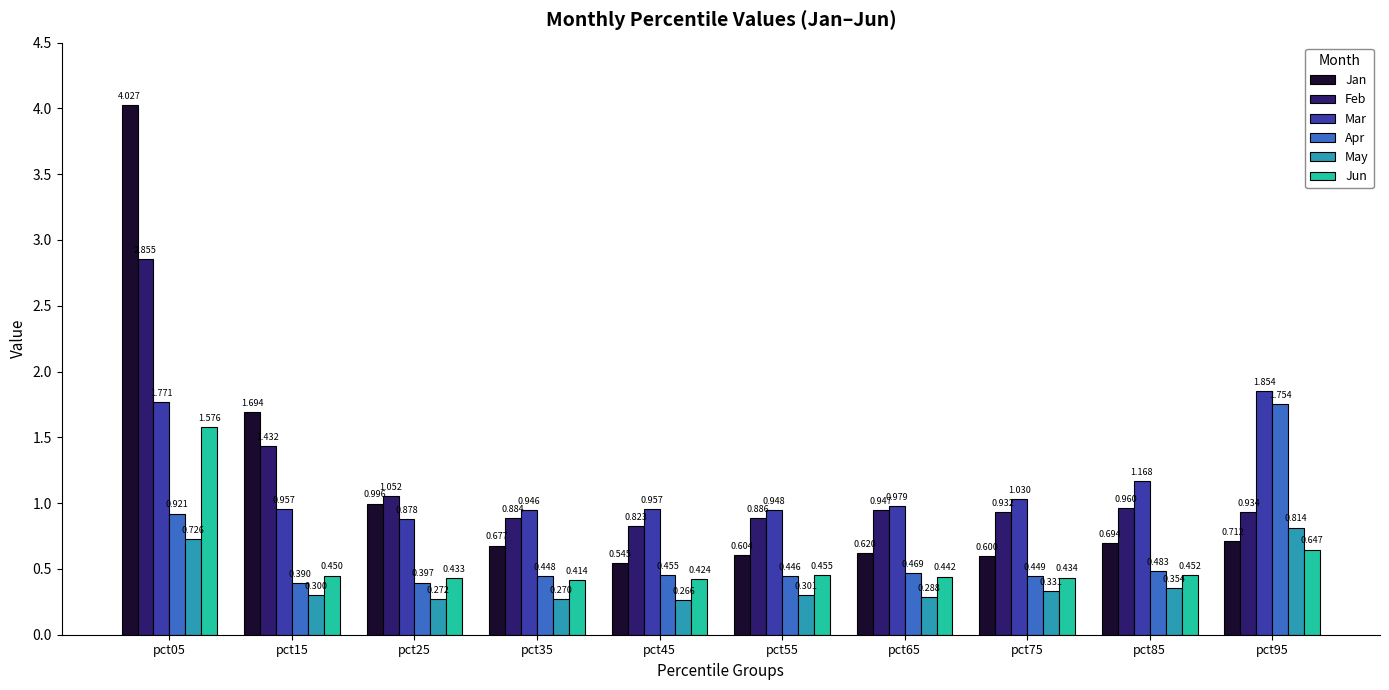

List the series in order of their peak value, lowest first.

May, Jun, Apr, Mar, Feb, Jan